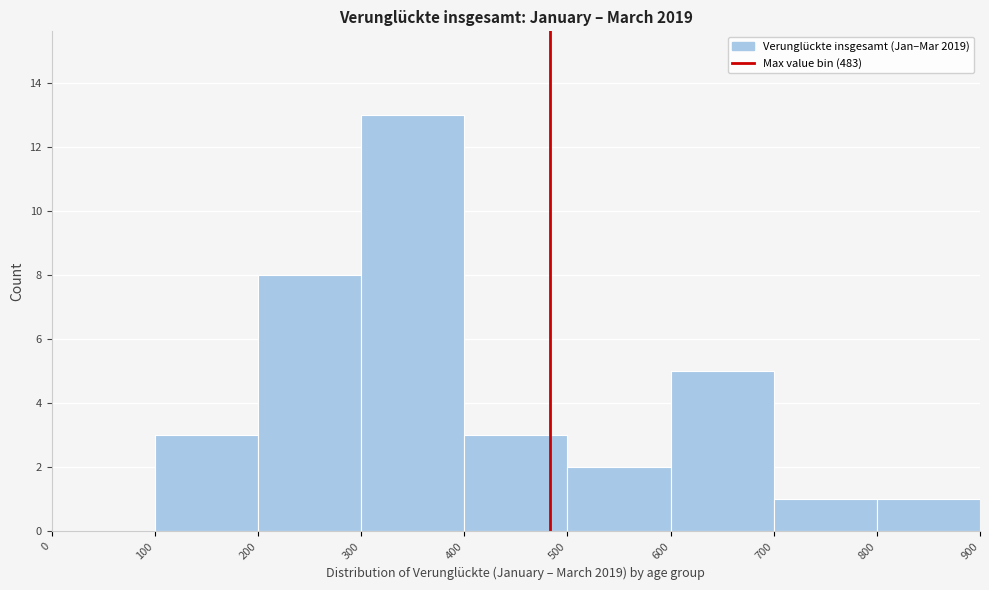

Reading left to right, list every bar in this chart as the range it spans on the x-axis followed by its height. The values are not printed on the chart, so give them approximately, as read against the axis.

0 to 100: 0
100 to 200: 3
200 to 300: 8
300 to 400: 13
400 to 500: 3
500 to 600: 2
600 to 700: 5
700 to 800: 1
800 to 900: 1